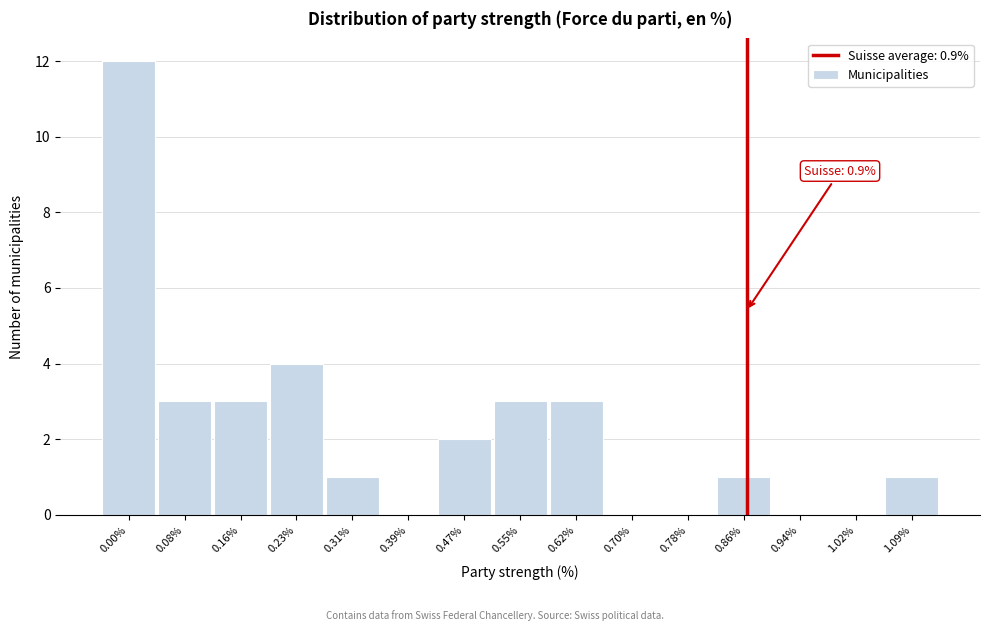

Reading left to right, what are all the values shown in this chart?

0.00%=12	0.08%=3	0.16%=3	0.23%=4	0.31%=1	0.39%=0	0.47%=2	0.55%=3	0.62%=3	0.70%=0	0.78%=0	0.86%=1	0.94%=0	1.02%=0	1.09%=1